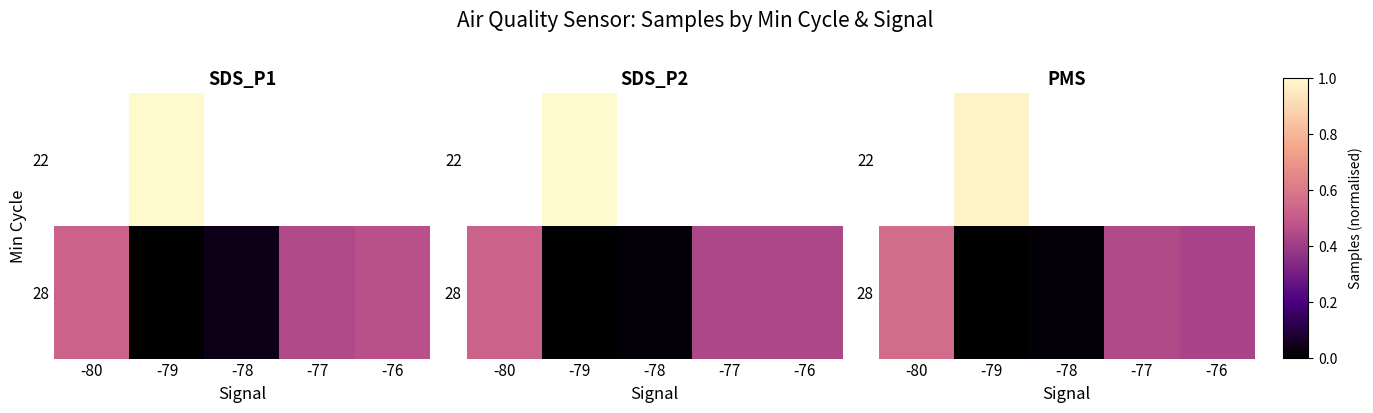

The 28 series shows 0.0 at -79. True or false?

True